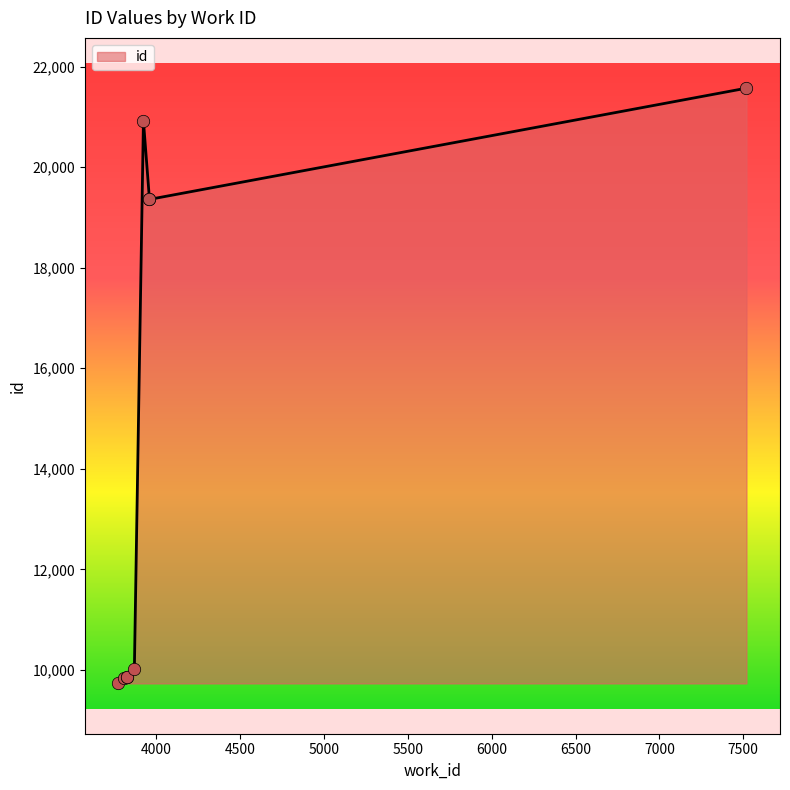

What is the change in value from 3774 to 3825?

+121